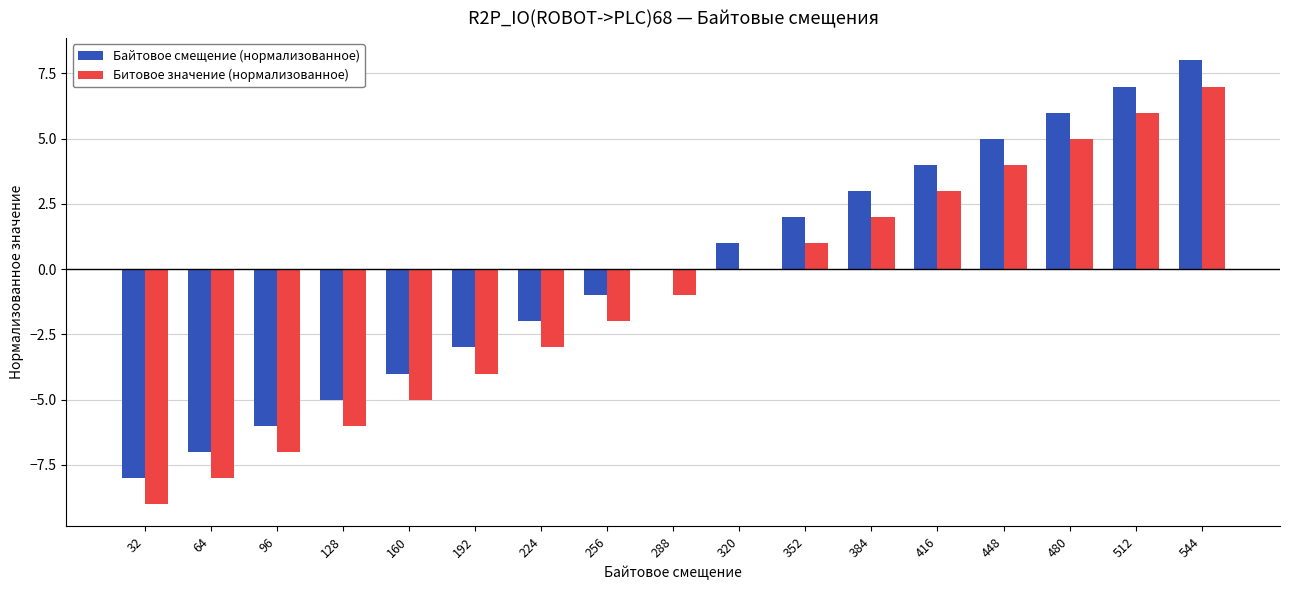

True or false: Байтовое смещение (нормализованное) has a value of 6 at 480.

True